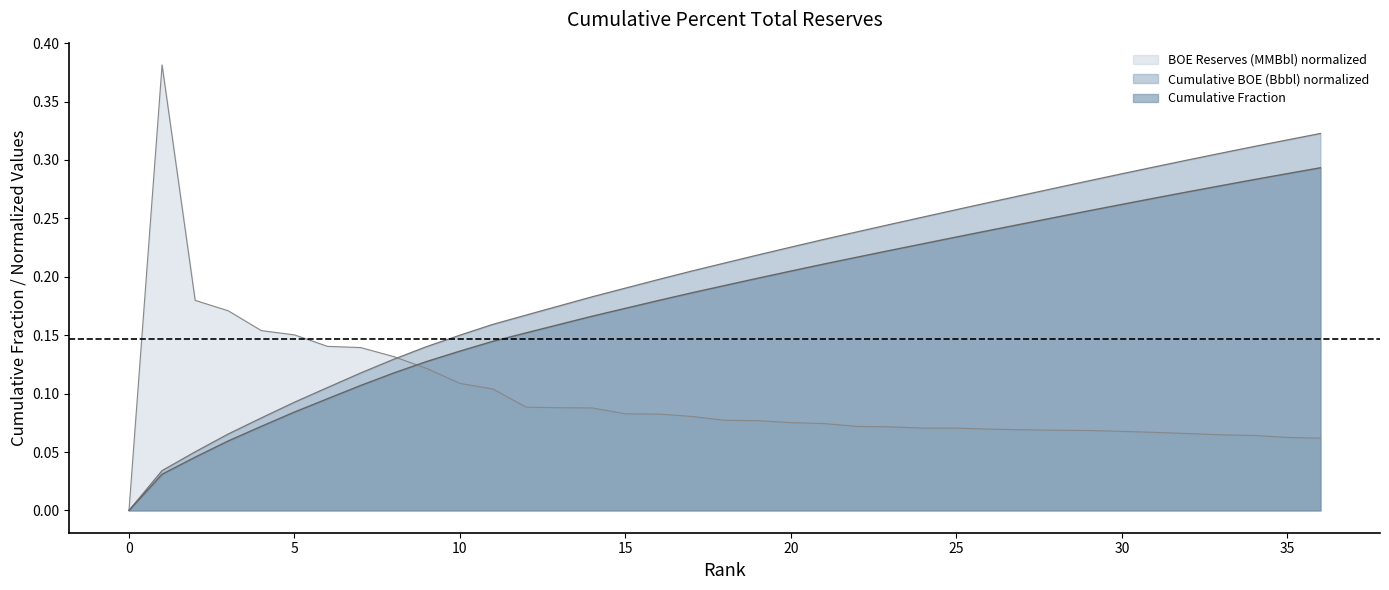

Which series has the largest total across all categories?

Cumulative BOE (Bbbl) normalized